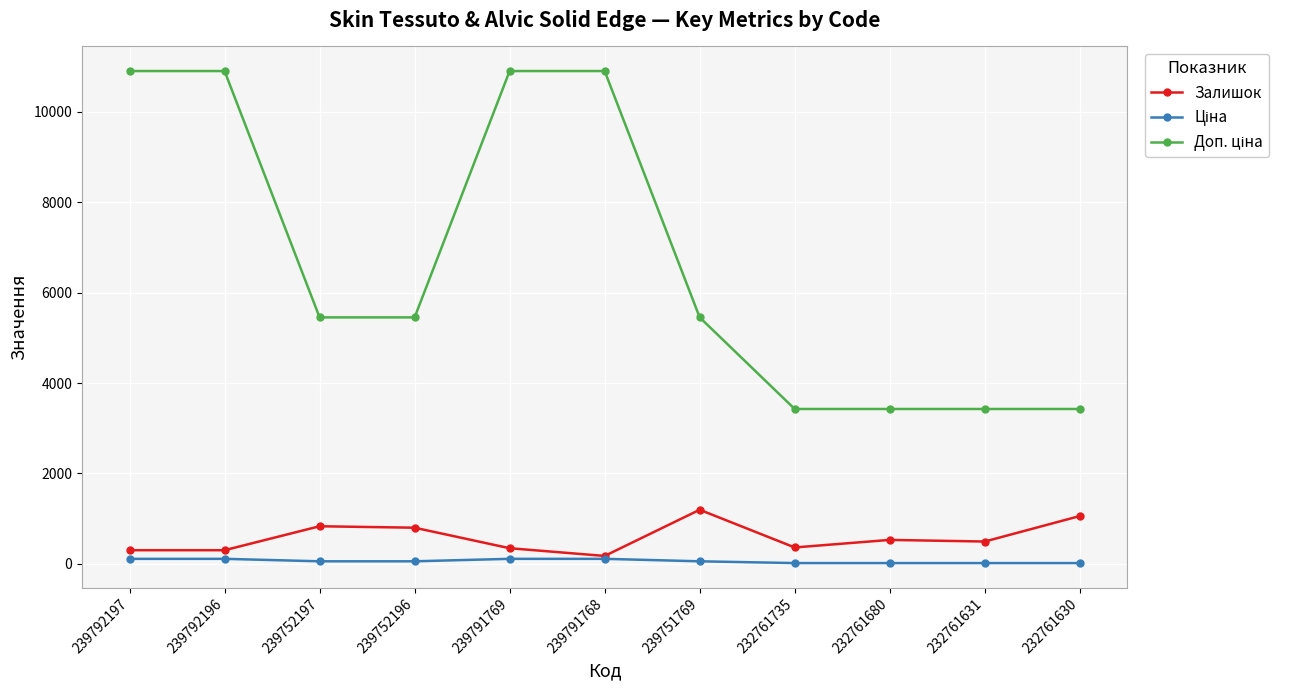

What is the greatest value displayed?

10903.0